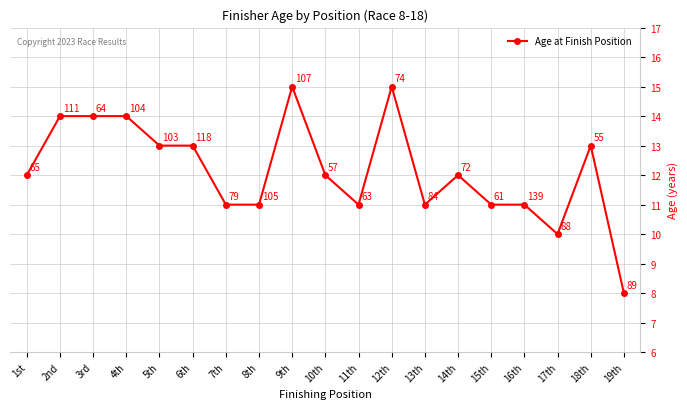

True or false: the data has more than 2 interior local peaks.

True